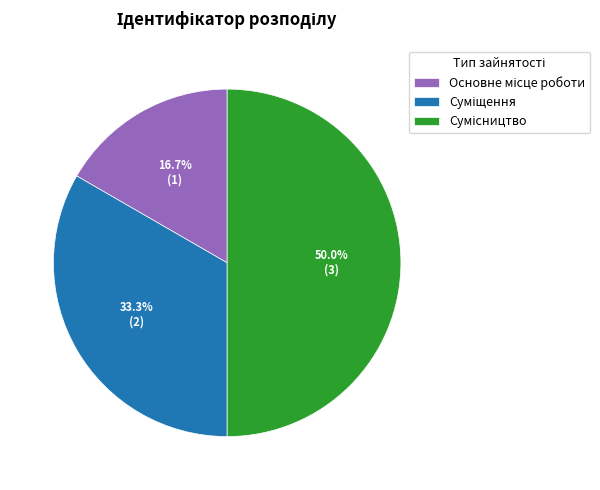

To the nearest percent, what is the combined percentage of Суміщення and Сумісництво?

83%